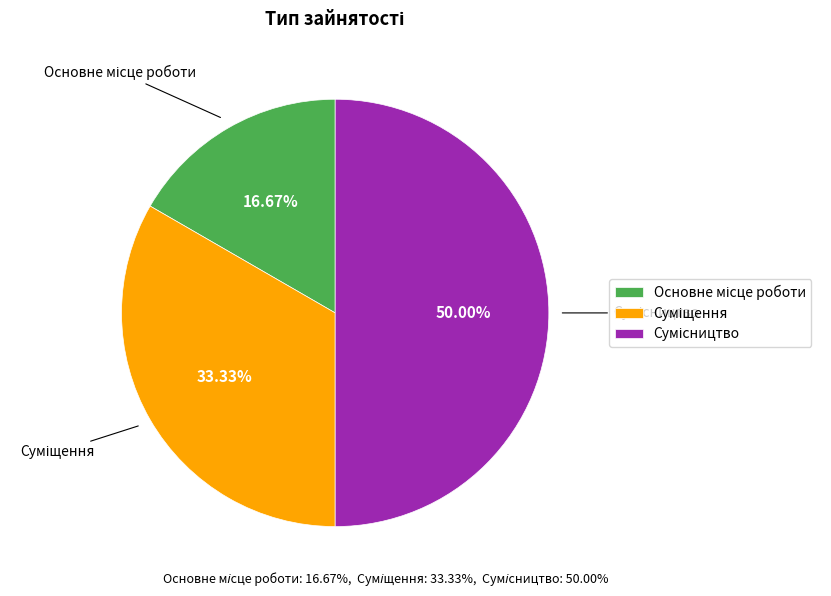

How many slices are in this pie chart?

3